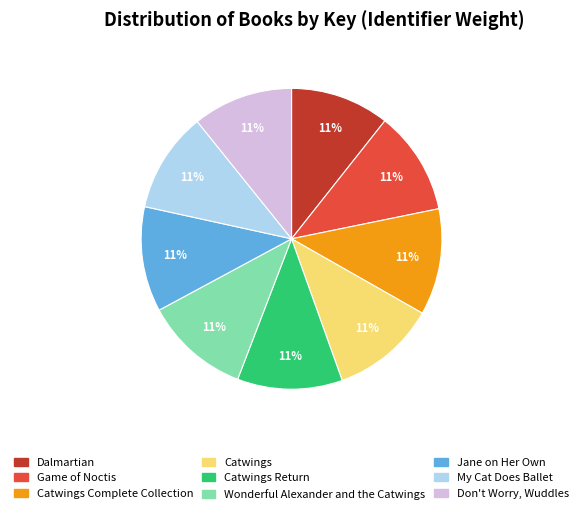

Is there a majority slice in this chart?

No